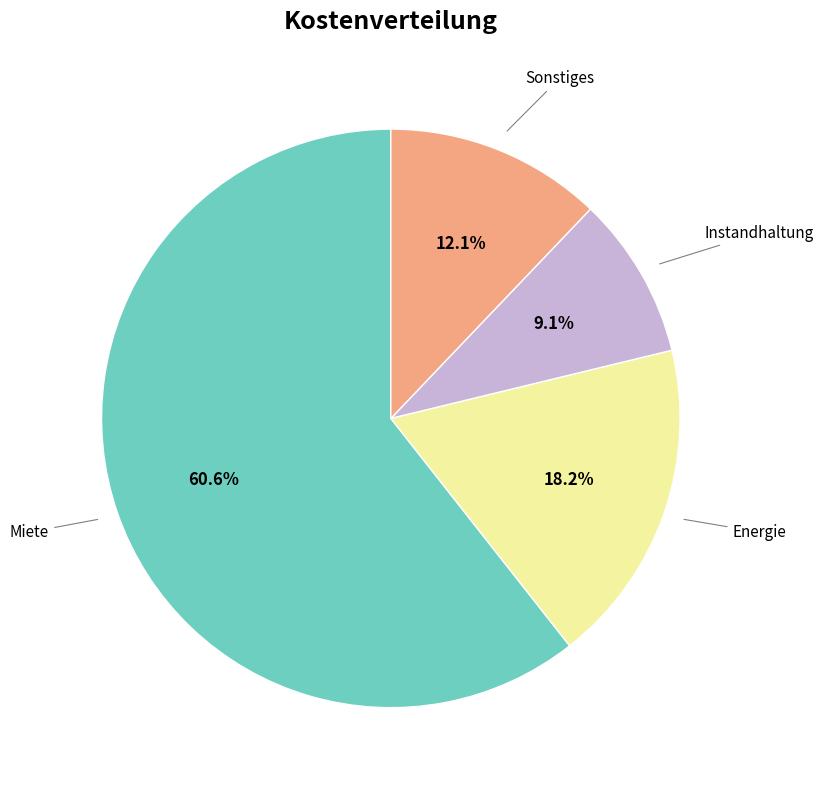

How many slices are in this pie chart?

4